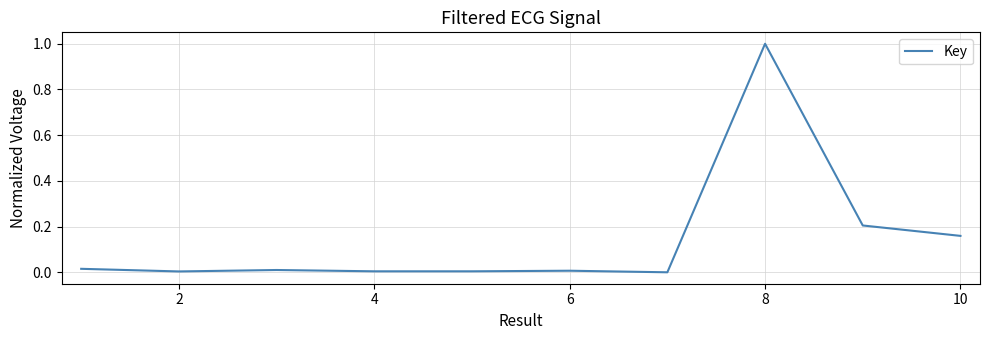

What is the difference between the maximum and minimum values?

1.0